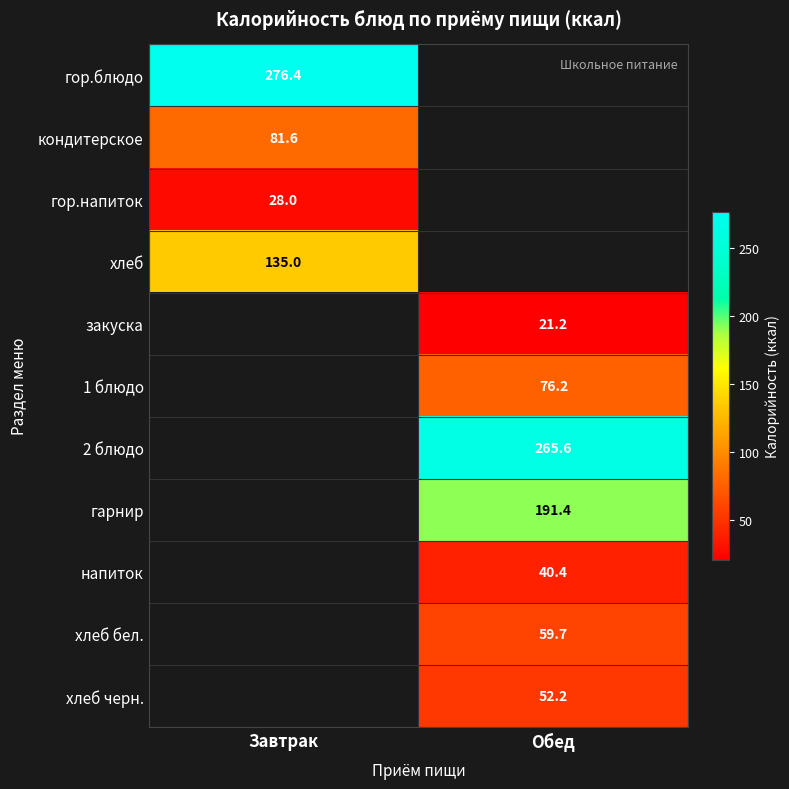

Is the value of хлеб черн. at Обед greater than the value of кондитерское at Завтрак?

No